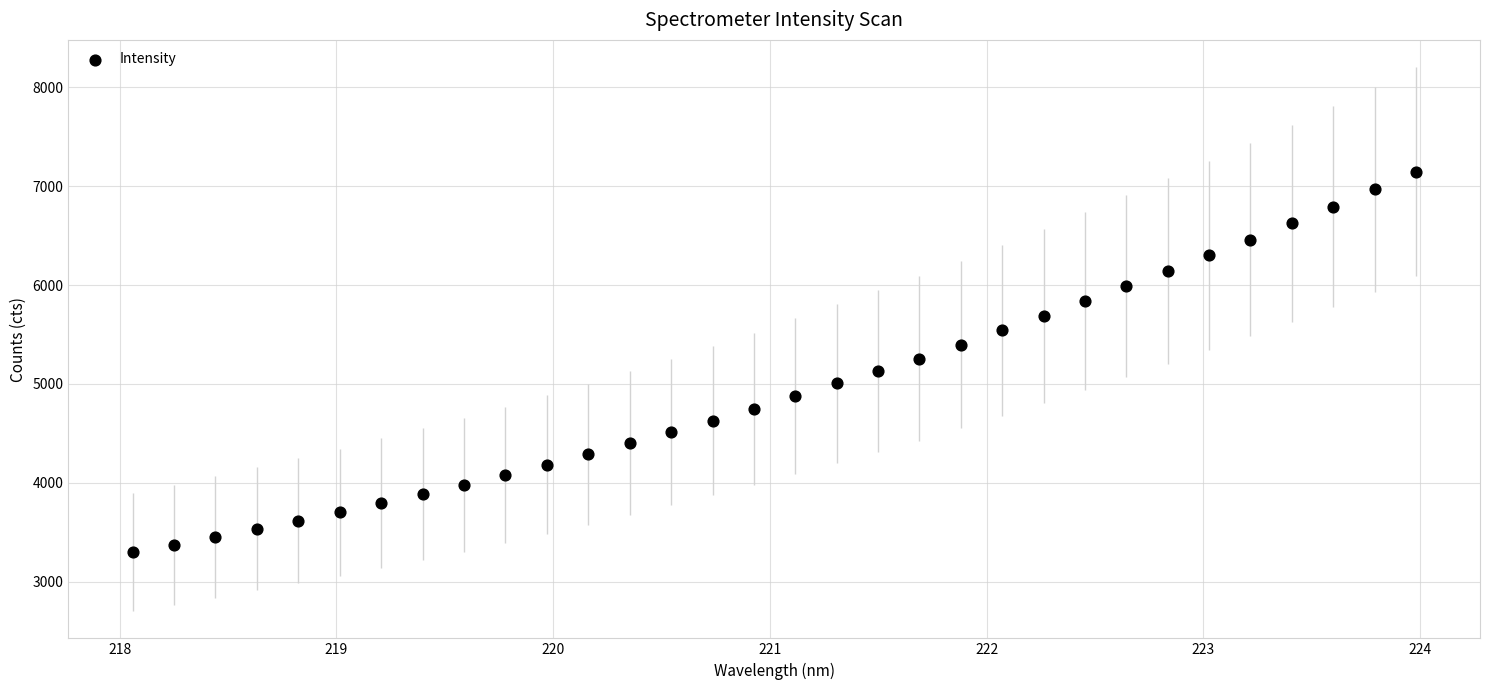

What is the range of X values (max minus min)?

5.9